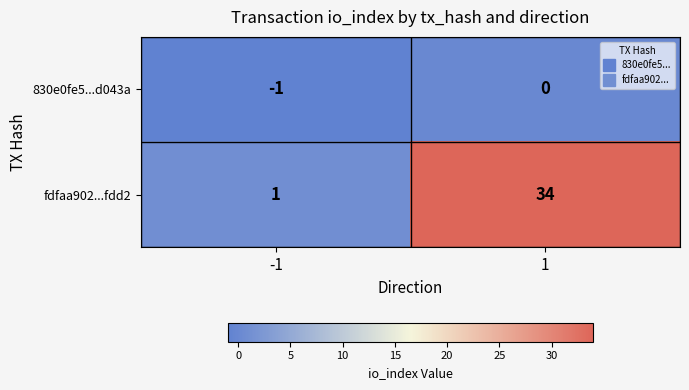

List the series in order of their overall mean, highest first.

fdfaa902...fdd2, 830e0fe5...d043a